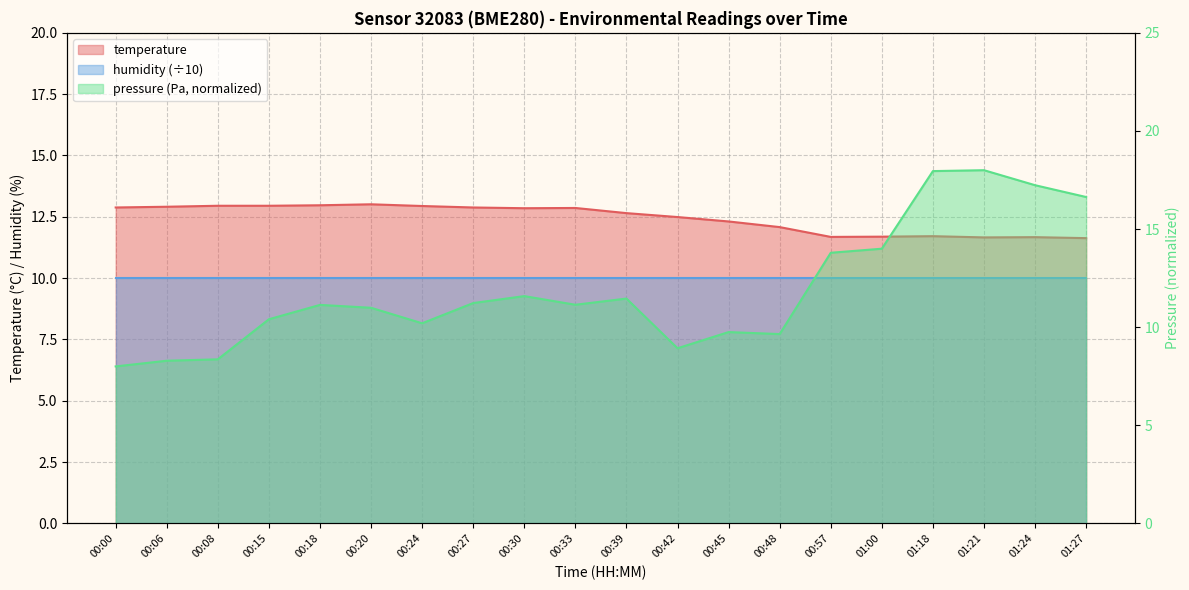

Rank the series at 00:57 from highest to lowest value.

pressure_kpa, temperature